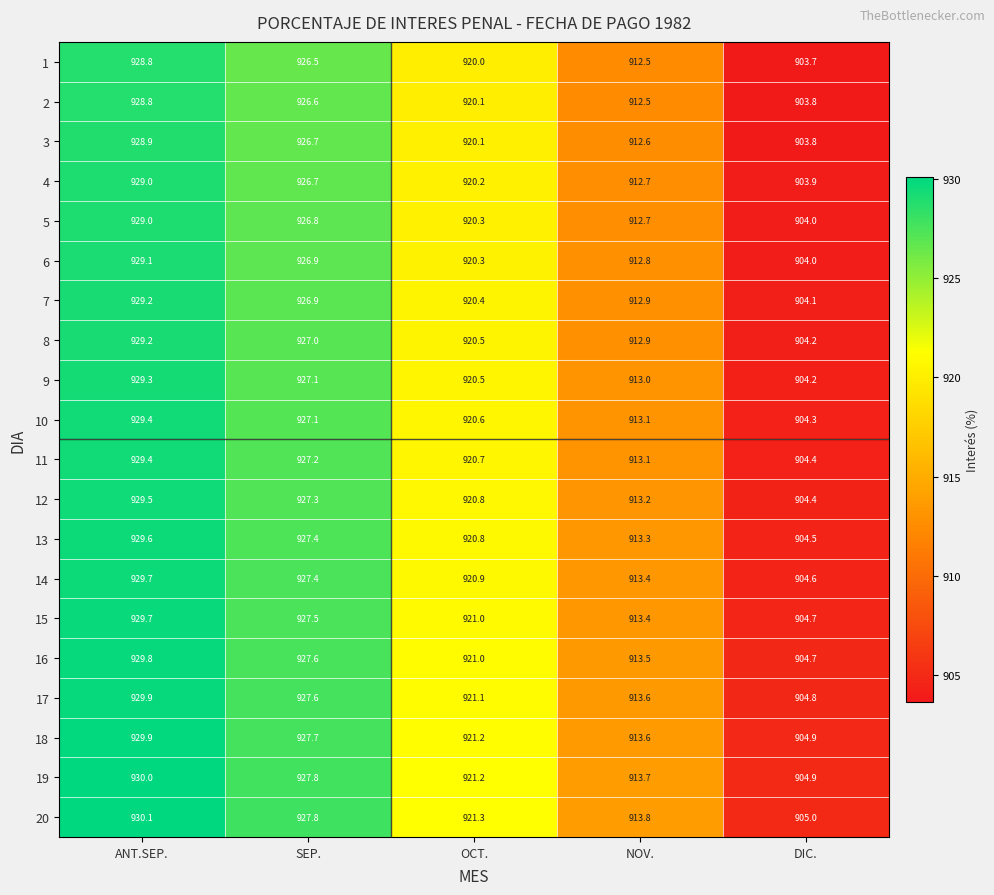

The 2 series shows 903.8 at DIC.. True or false?

True